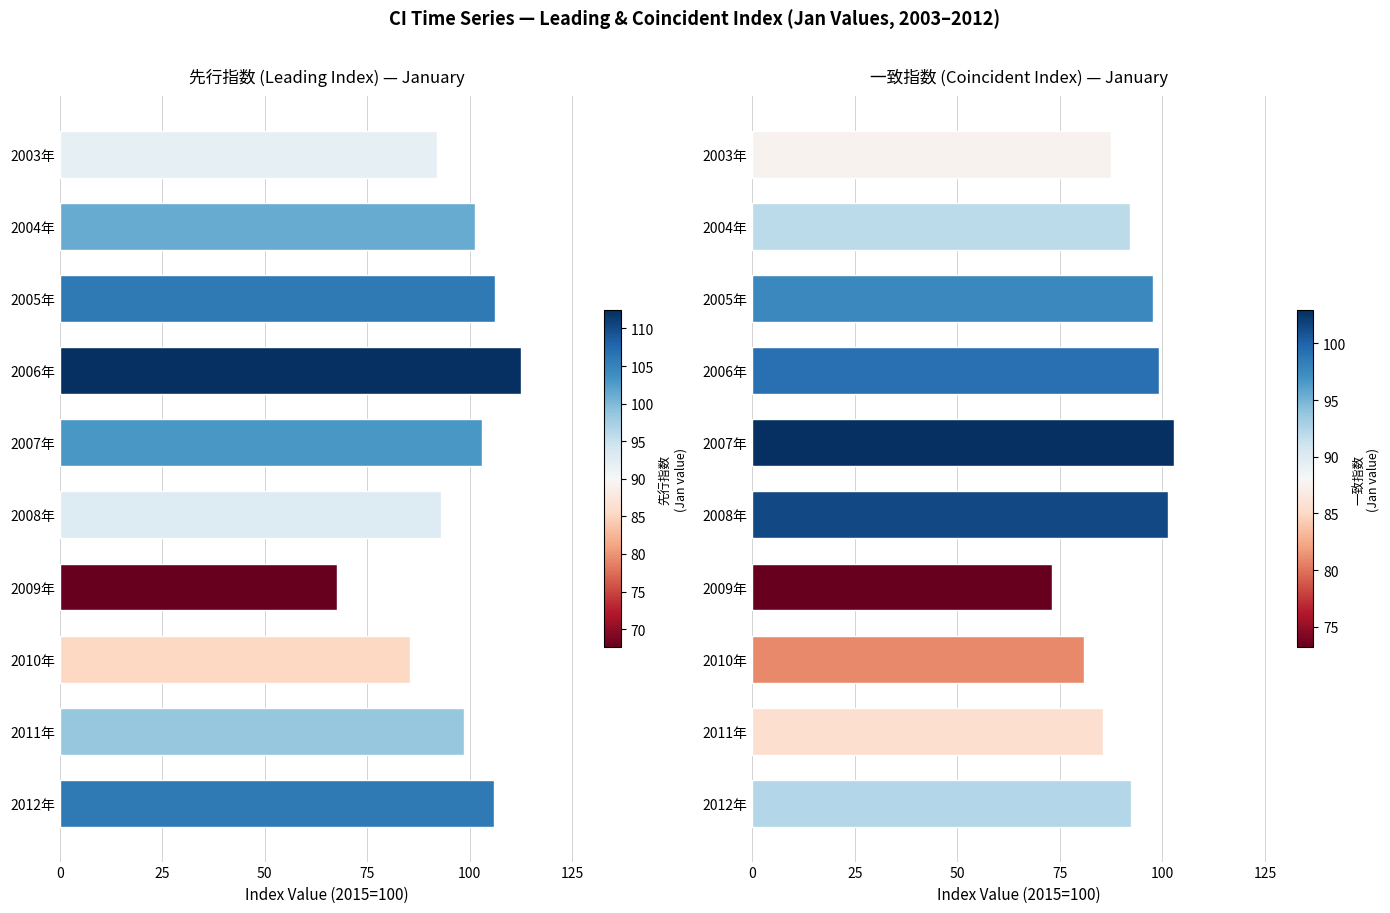

Rank the series by their maximum value, from lowest to highest.

一致指数, 先行指数